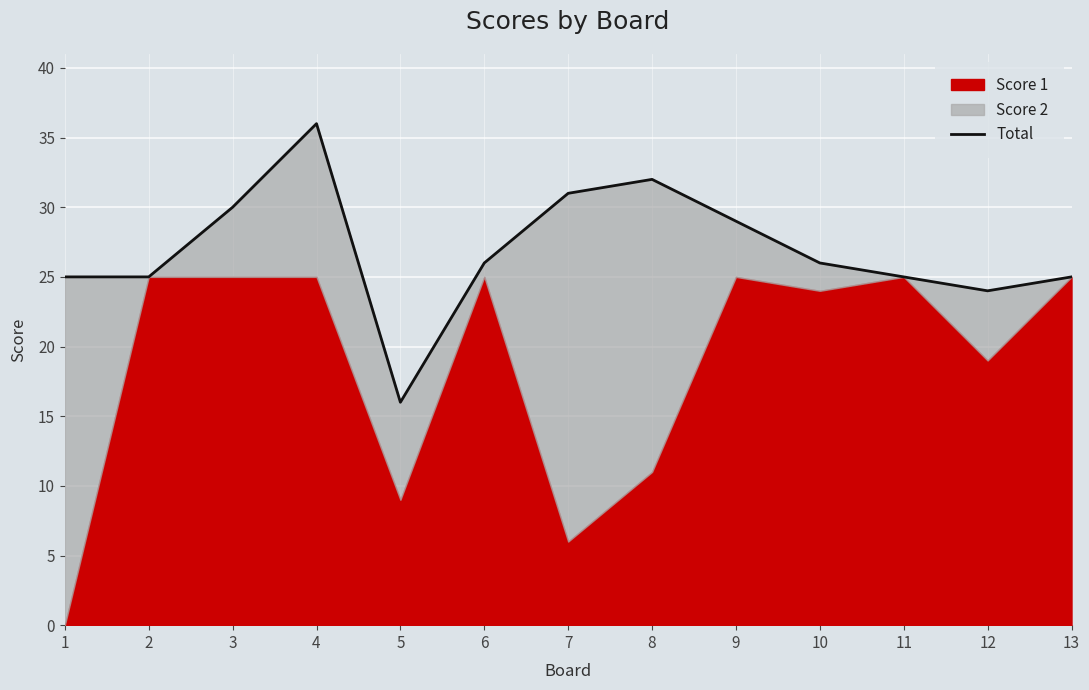

What is the difference between the maximum and minimum values?

20